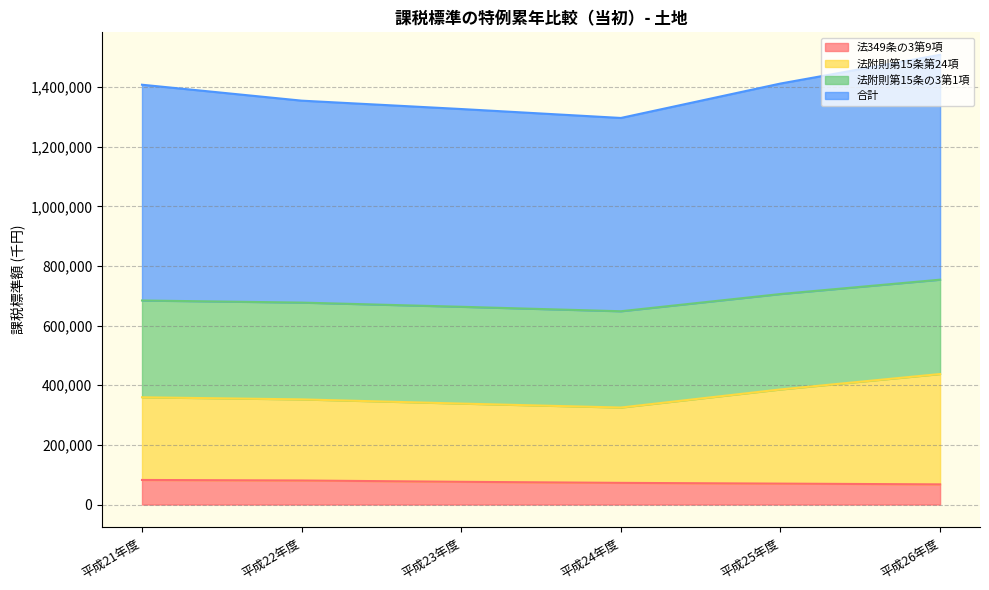

How many data points in 法349条の3第9項 are less than 76230?

3